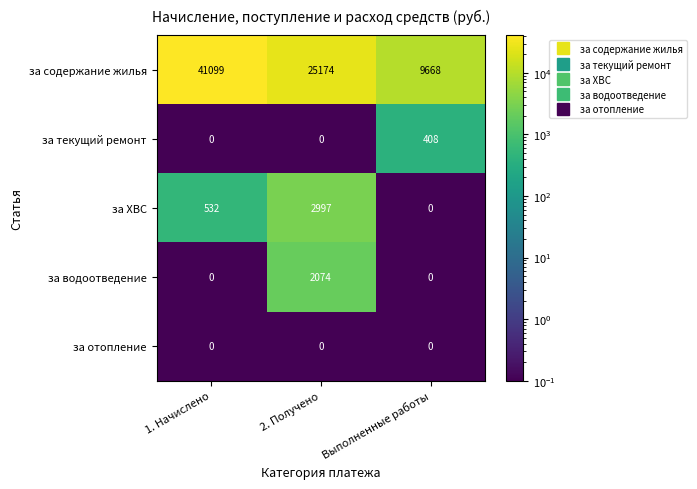

The value of за водоотведение at 1. Начислено is -1008. True or false?

False